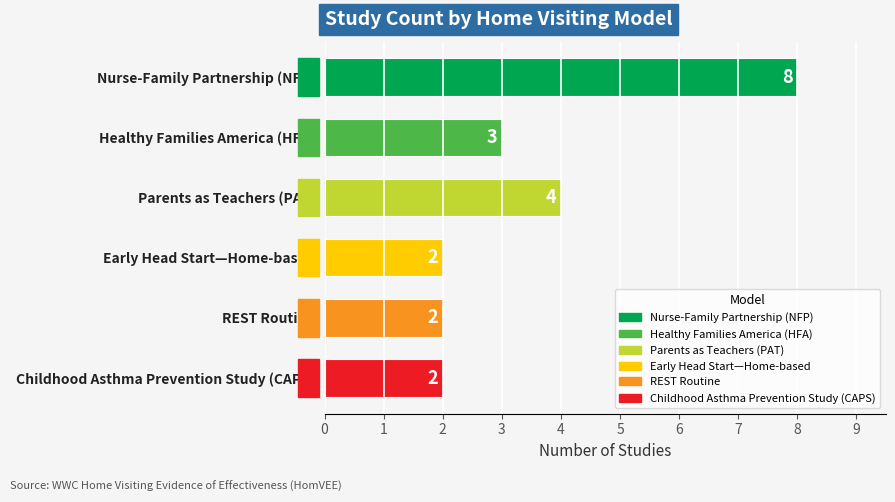

What is the maximum value shown in the chart?

8